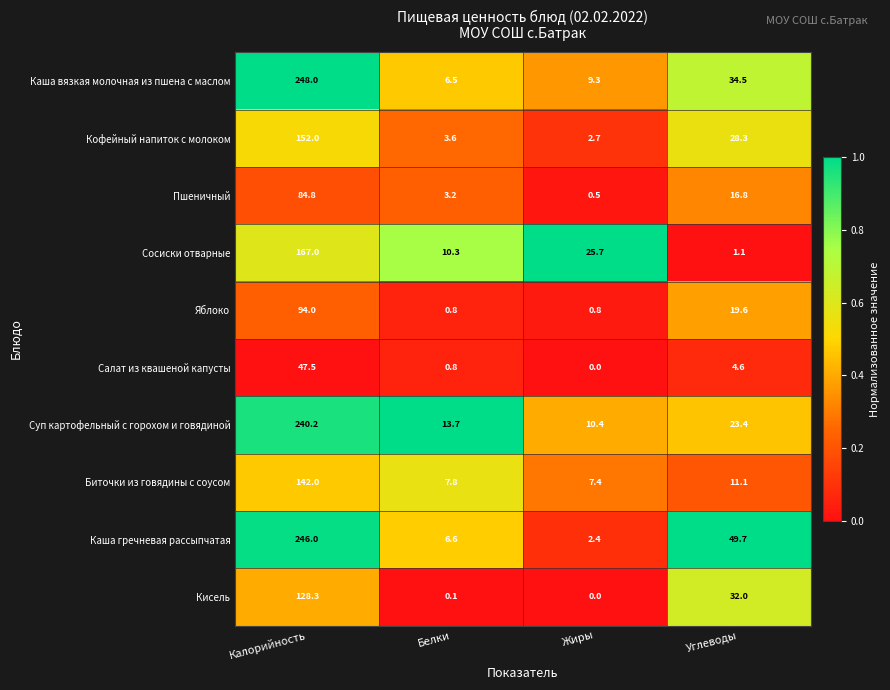

List the series in order of their peak value, highest first.

Каша вязкая молочная из пшена с маслом, Каша гречневая рассыпчатая, Суп картофельный с горохом и говядиной, Сосиски отварные, Кофейный напиток с молоком, Биточки из говядины с соусом, Кисель, Яблоко, Пшеничный, Салат из квашеной капусты